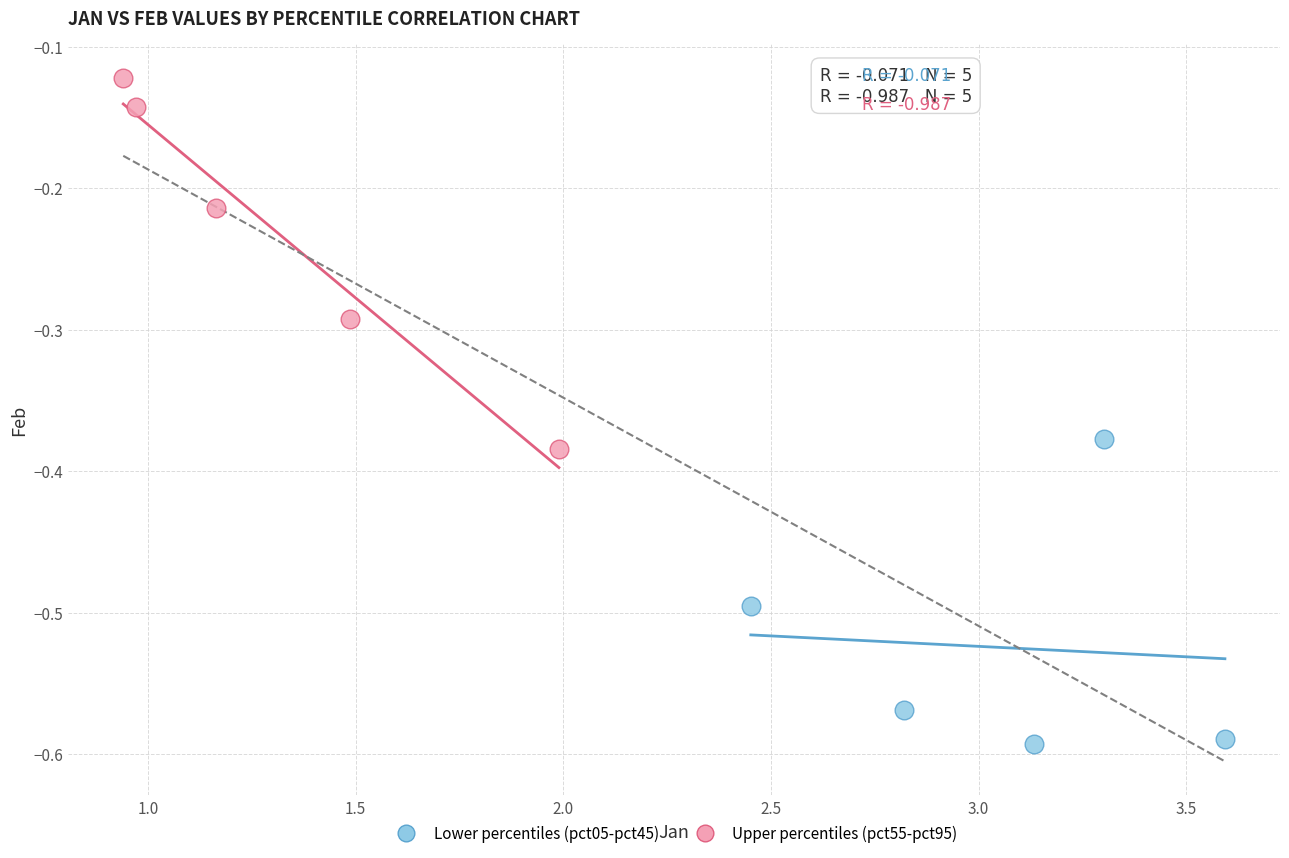

Which series contains the highest Y value?

Upper percentiles (pct55-pct95)